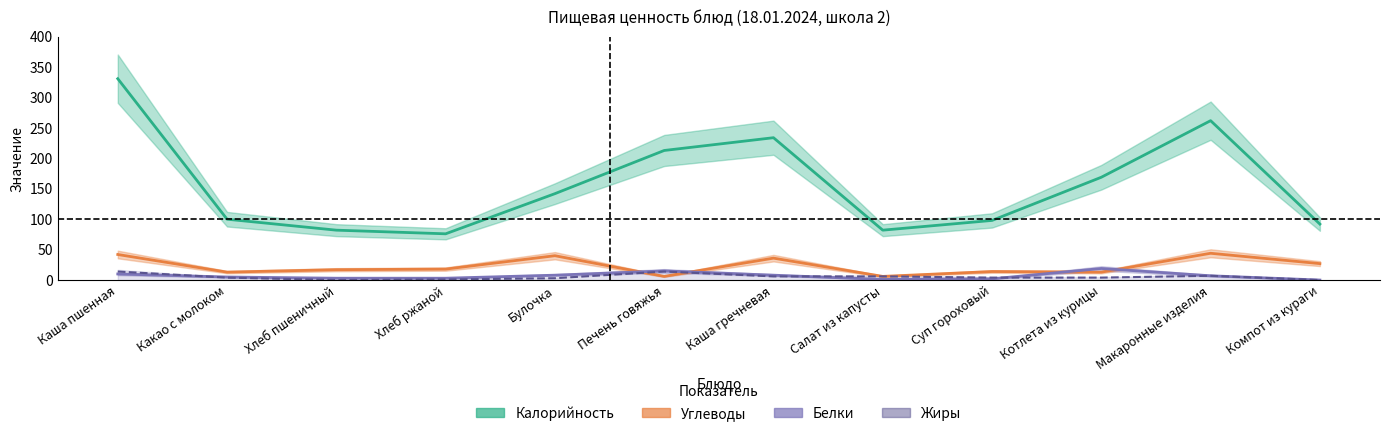

What position from the right is Суп гороховый?

4